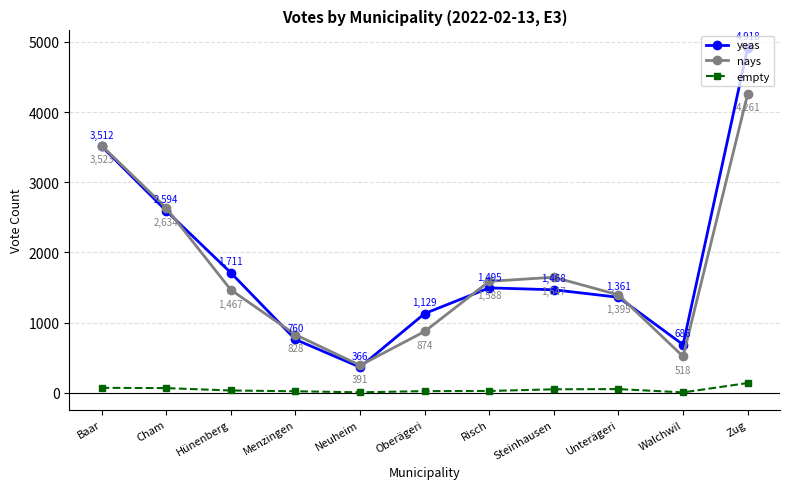

Where does the yeas series first go above 1468?

Baar